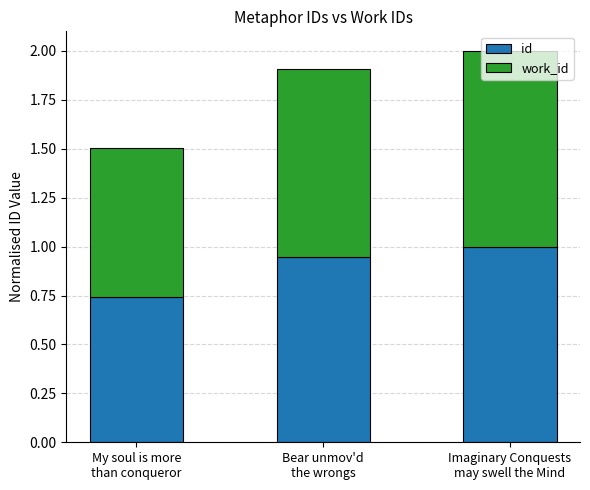

Which series has the widest spread of values?

id